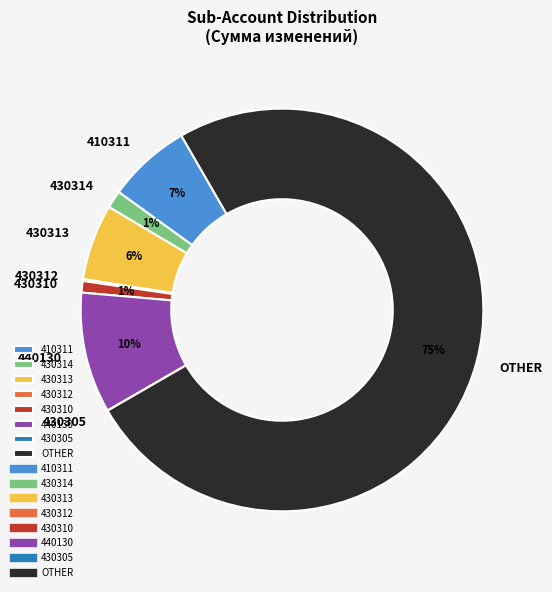

To the nearest percent, what is the difference between the 440130 and OTHER slice percentages?

65%